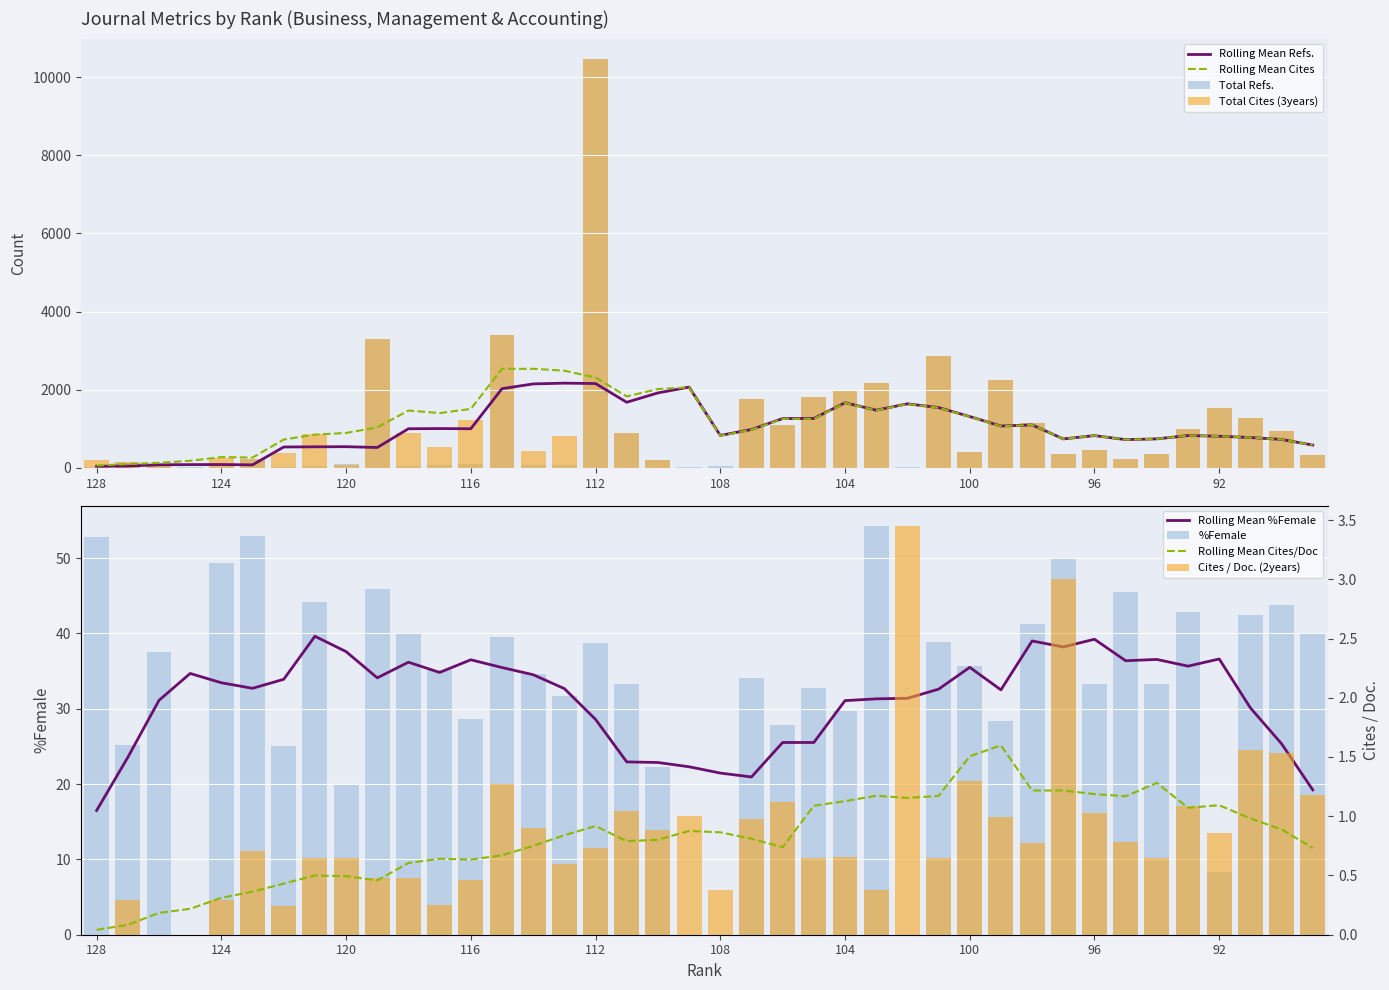

What is the average value of the %Female series?

33.0